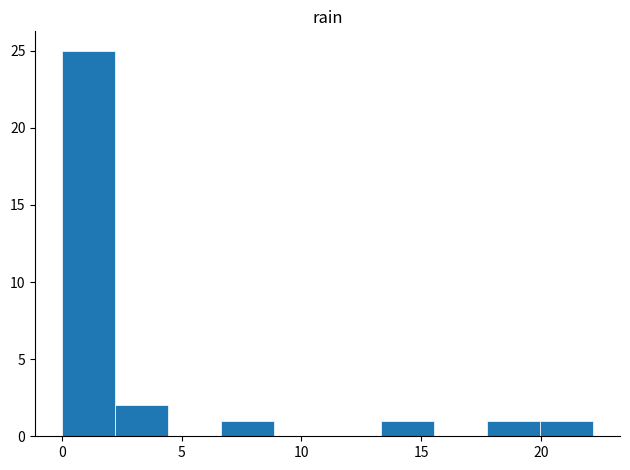

Reading left to right, transcribe this chart: for each bar, give the range it covers on the x-axis and its height. Neither the bar edges nor the heights are printed on the chart, so give them approximately, as read against the axes.

0.0 to 2.0: 25
2.0 to 4.5: 2
4.5 to 6.5: 0
6.5 to 9.0: 1
9.0 to 11.0: 0
11.0 to 13.5: 0
13.5 to 15.5: 1
15.5 to 18.0: 0
18.0 to 20.0: 1
20.0 to 22.0: 1